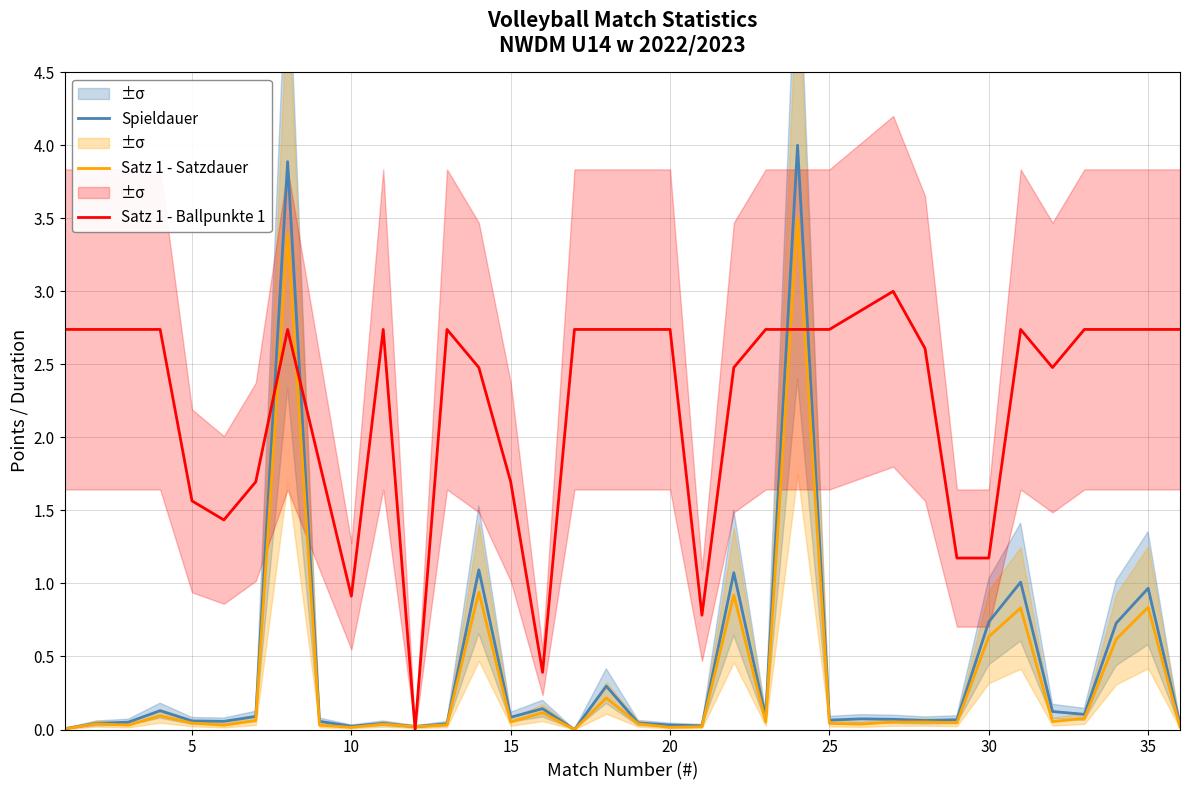

What is the maximum value for Spieldauer?

4.0